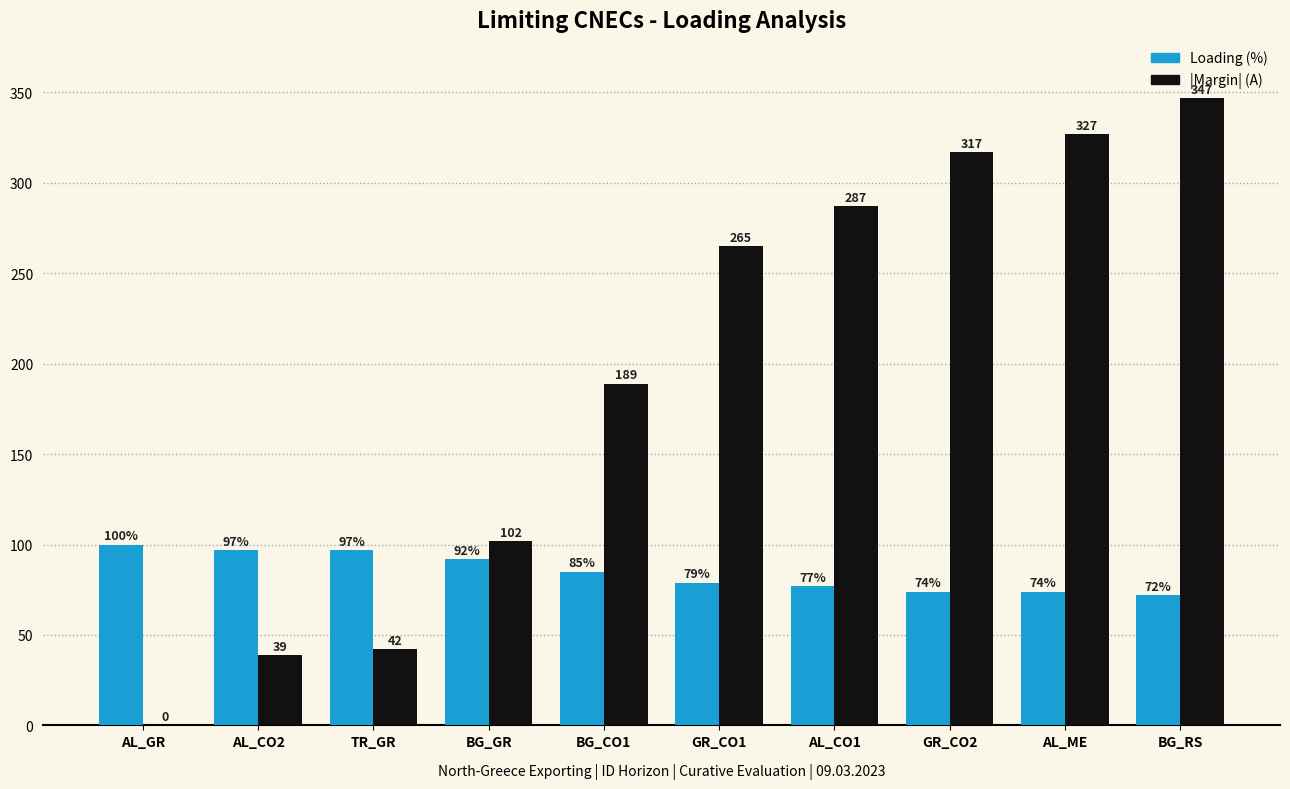

What is the sum of all Loading (%) values?

847